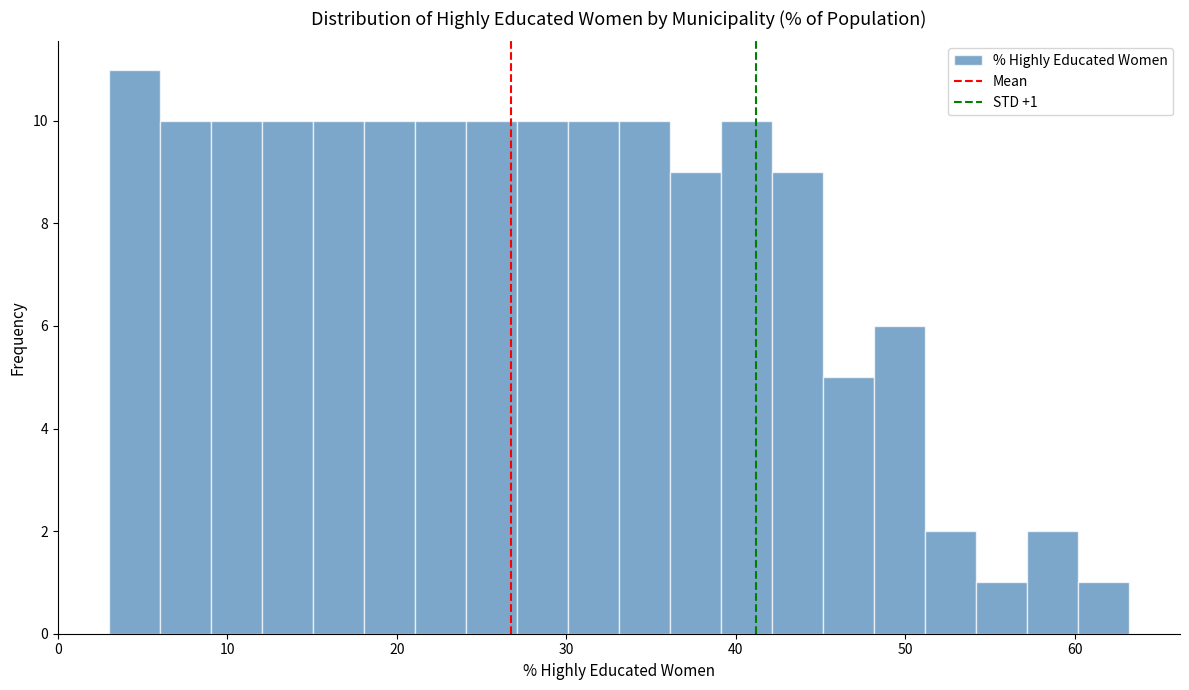

Around what value on the x-axis is the tallest bar? Give the approximate position of its centre, as read against the axis.

5